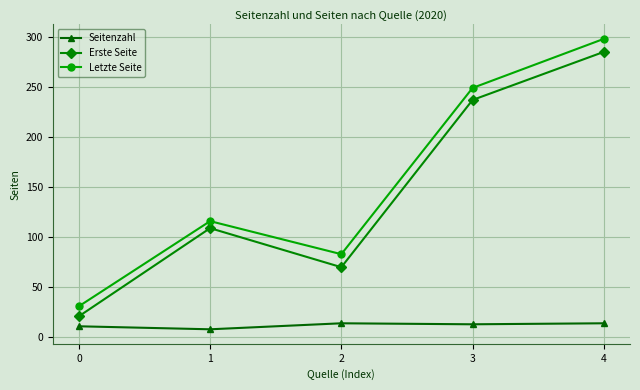

Is this an area chart (filled region under the line)?

No